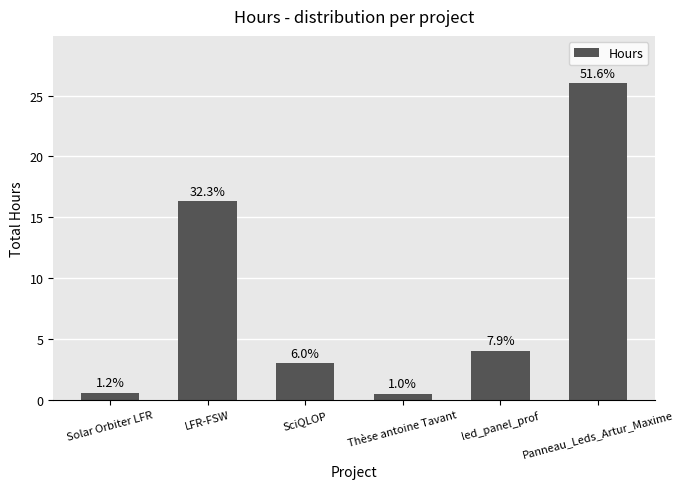

What is the value of the 1st bar from the left?

0.6